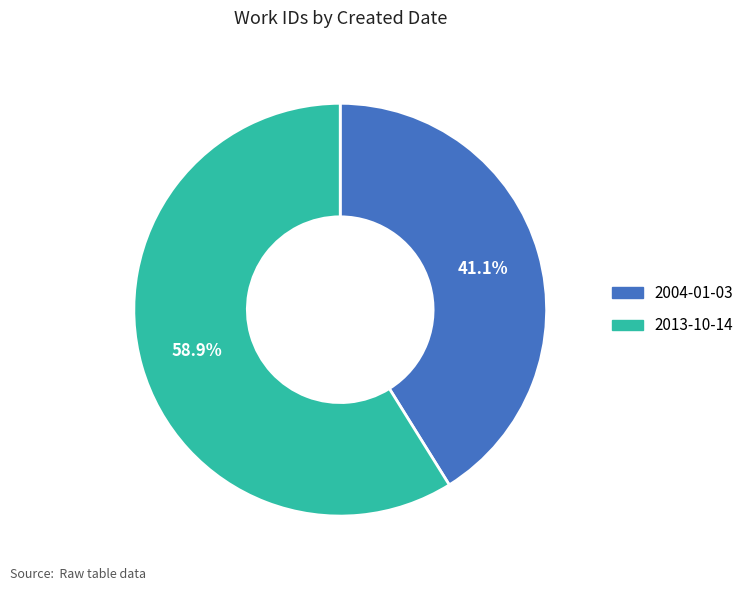

What portion of the pie excludes 2004-01-03?

58.9%